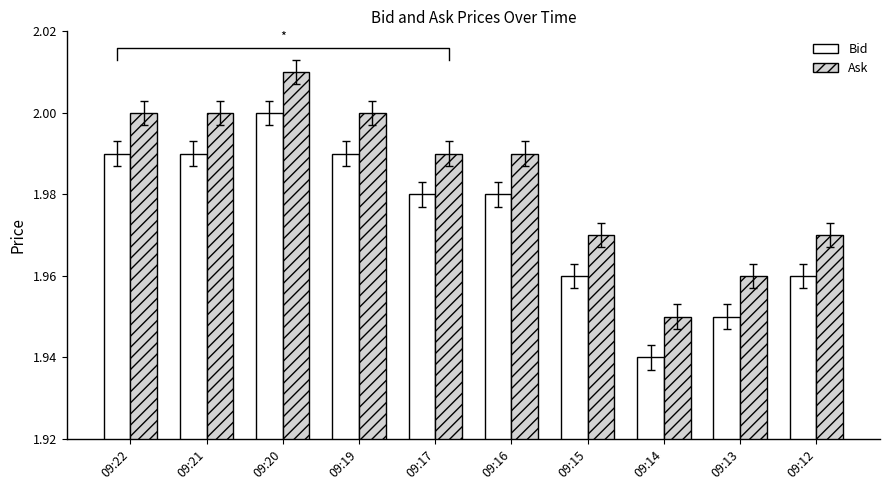

Count the number of data series in this chart.

2